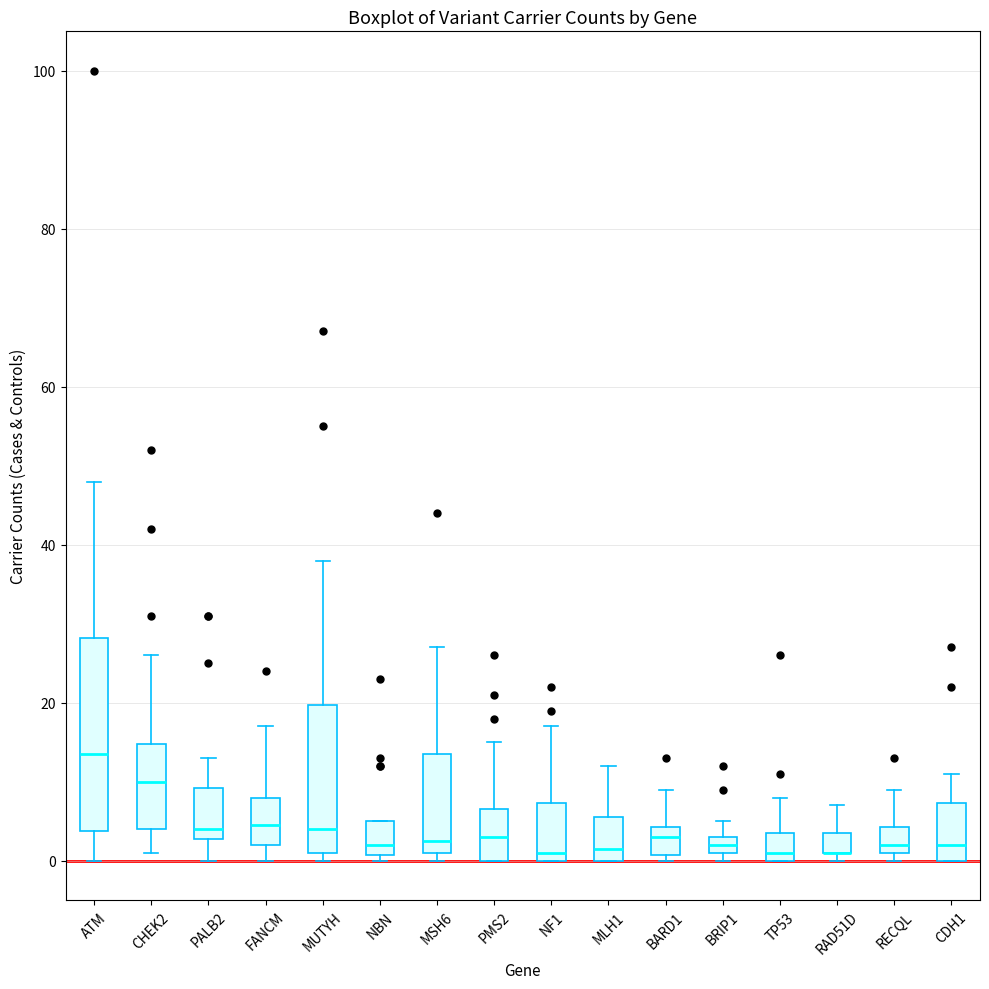

Where is the upper edge of the box for MLH1 on the y-axis? The values are not printed on the chart, so give them approximately, as read against the axis.

6